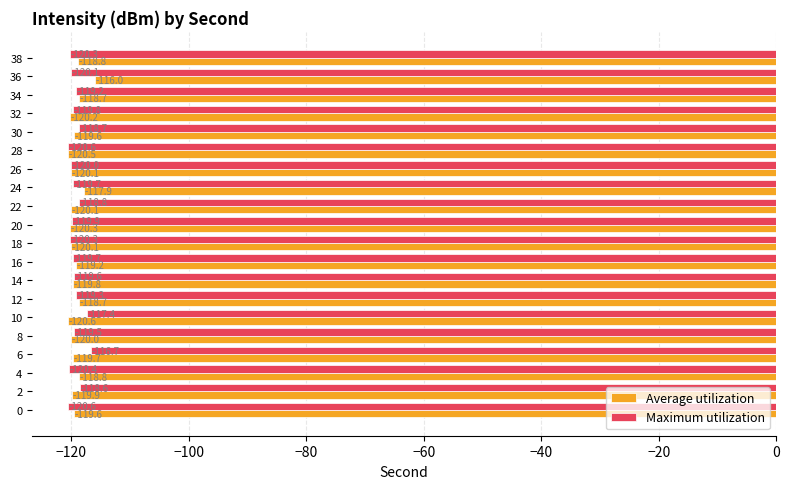

Where is Maximum utilization nearest to the value -118?

2